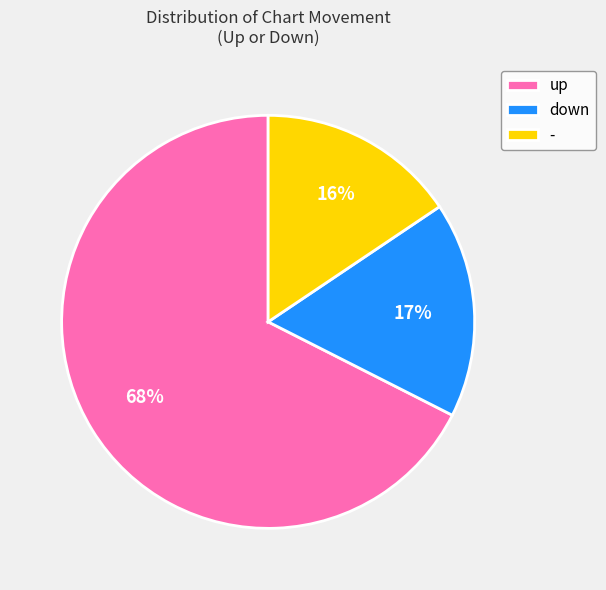

Count the number of slices in the pie.

3